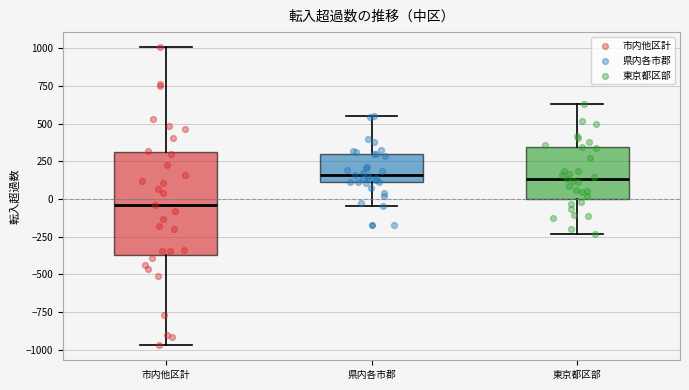

Reading left to right, transcribe this box plot: for each box, give where its median line is, the range the box spans, and where its two whiskers end, as read against the y-axis. The values are not printed on the chart, so give them approximately, as read against the axis.

市内他区計: median -50, box -350 to 300, whiskers -950 to 1000
県内各市郡: median 150, box 100 to 300, whiskers -50 to 550
東京都区部: median 150, box 0 to 350, whiskers -250 to 650